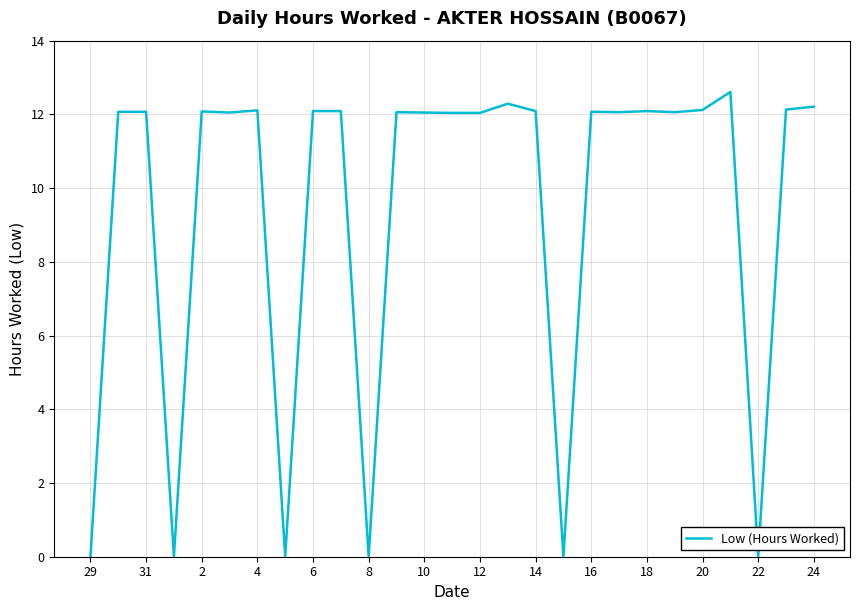

What is the greatest value displayed?

12.6